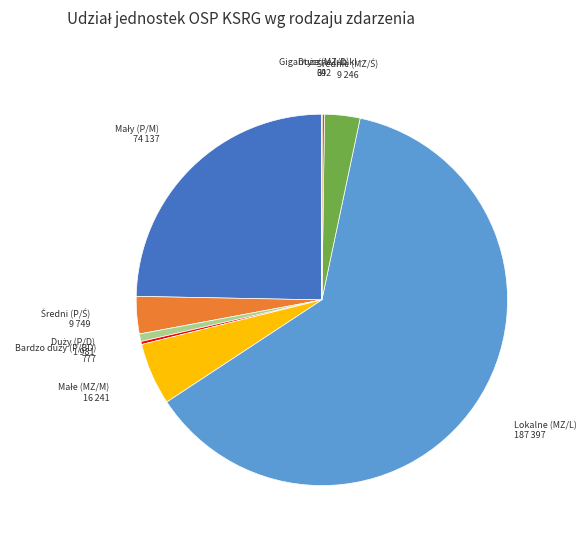

Does any single category account for the majority?

Yes